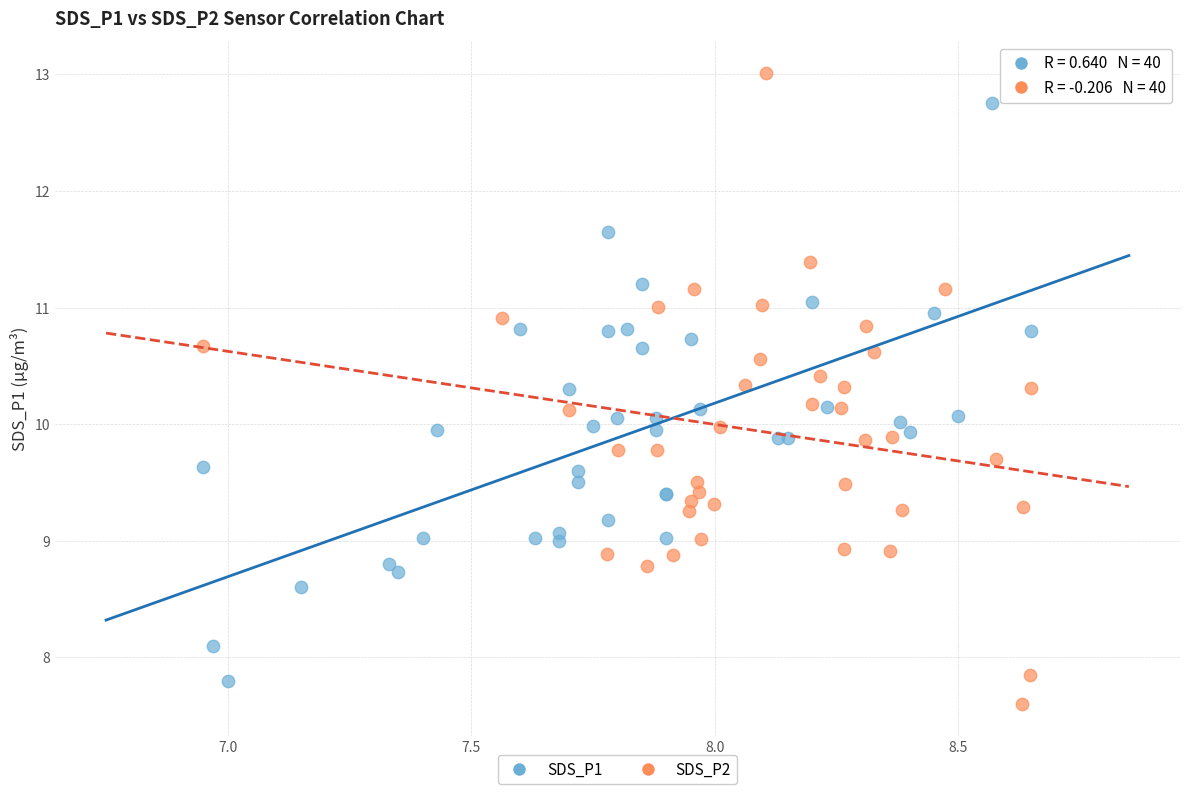

What are all the series names shown in the legend?

SDS_P1, SDS_P2